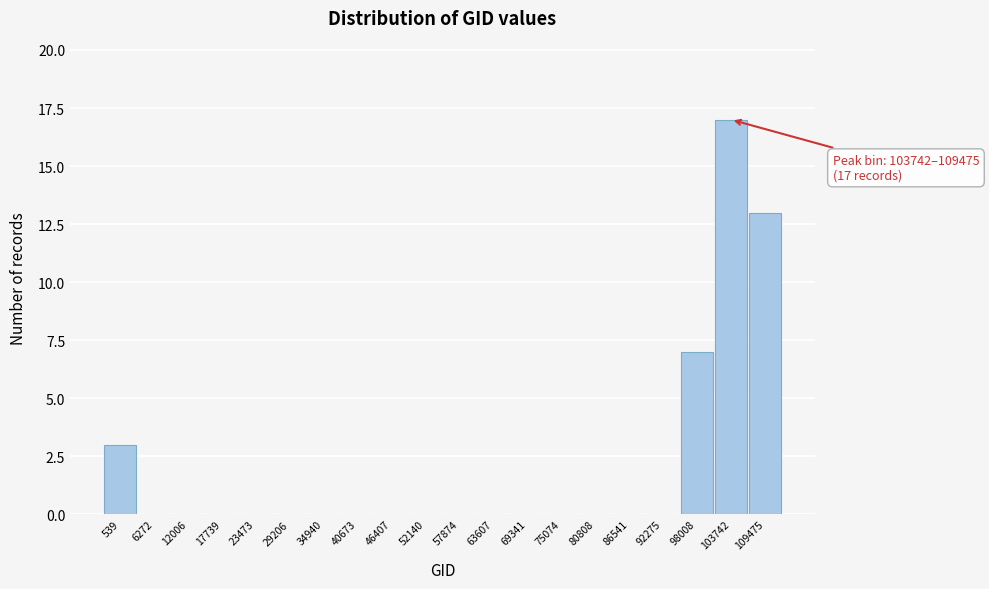

Reading right to left, list all the values displayed in this chart.

109475=13	103742=17	98008=7	92275=0	86541=0	80808=0	75074=0	69341=0	63607=0	57874=0	52140=0	46407=0	40673=0	34940=0	29206=0	23473=0	17739=0	12006=0	6272=0	539=3